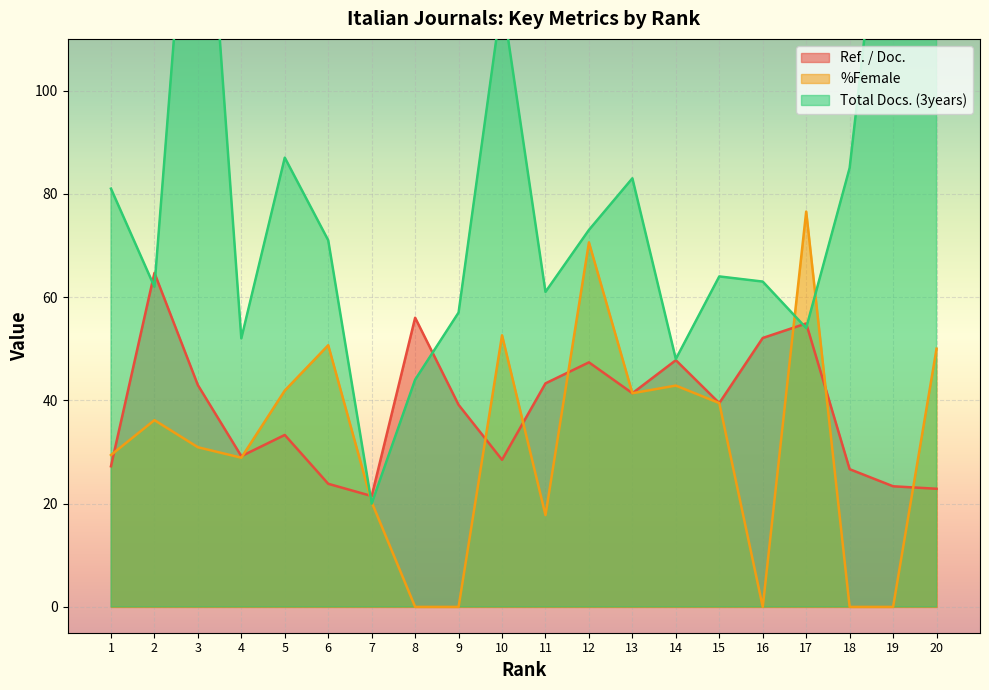

True or false: Total Docs. (3years) has a value of 52.0 at 4.

True